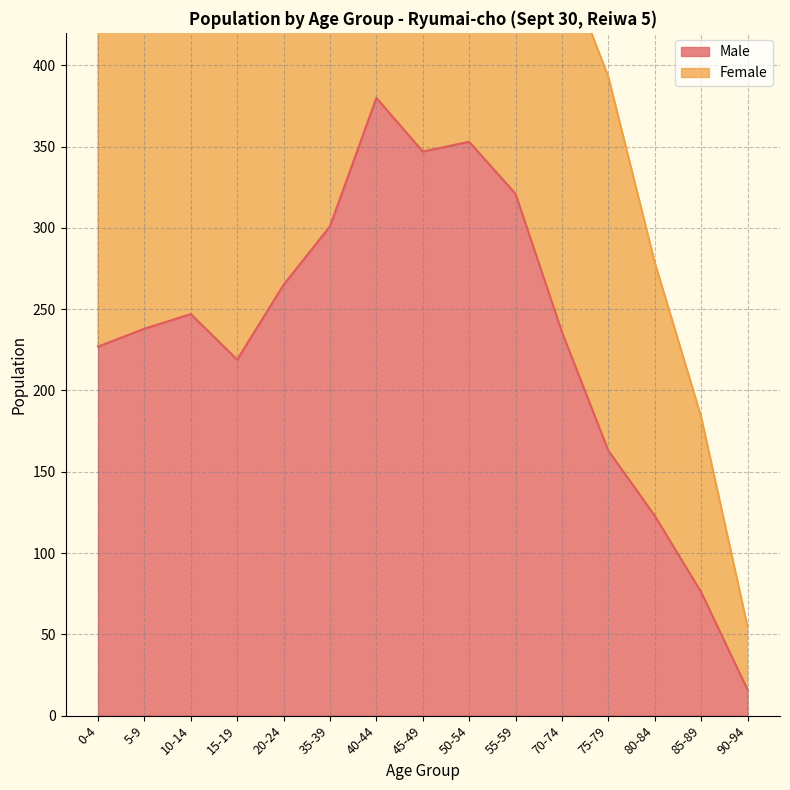

What is the total value across all series at 80-84?

402